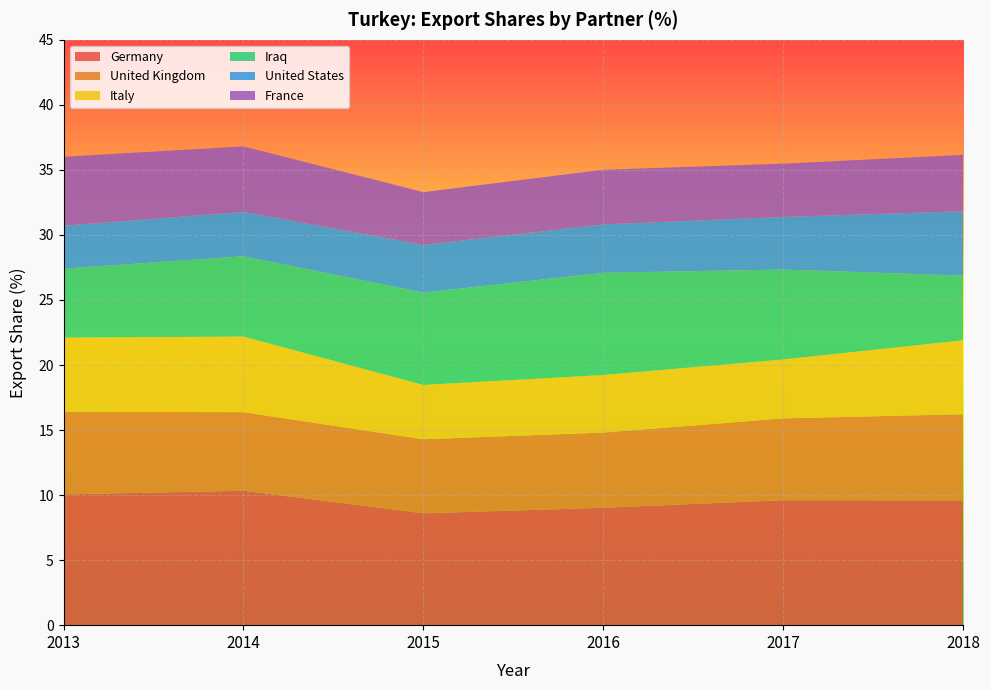

Reading left to right, extract all data points from this chart.

Germany: 10.1	10.3	8.6	9.0	9.6	9.6
United Kingdom: 6.4	6.0	5.7	5.8	6.3	6.6
Italy: 5.7	5.8	4.2	4.4	4.5	5.7
Iraq: 5.3	6.2	7.1	7.9	6.9	5.0
United States: 3.3	3.4	3.7	3.7	4.0	5.0
France: 5.3	5.0	4.1	4.2	4.1	4.3